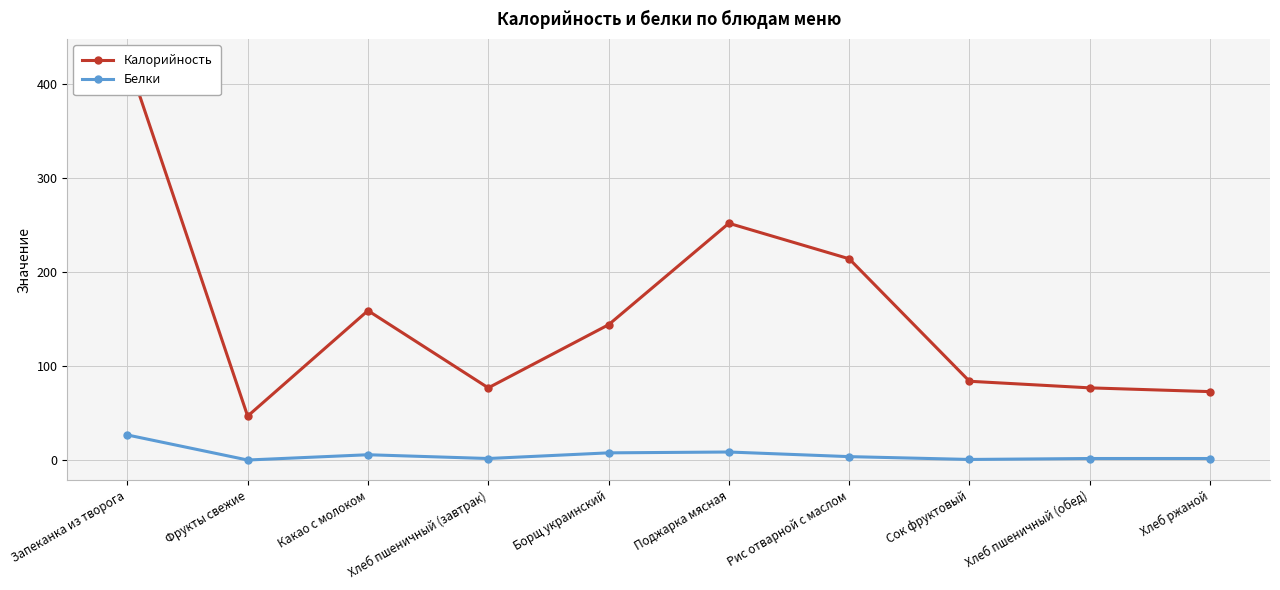

True or false: Калорийность and Белки intersect in this chart.

False